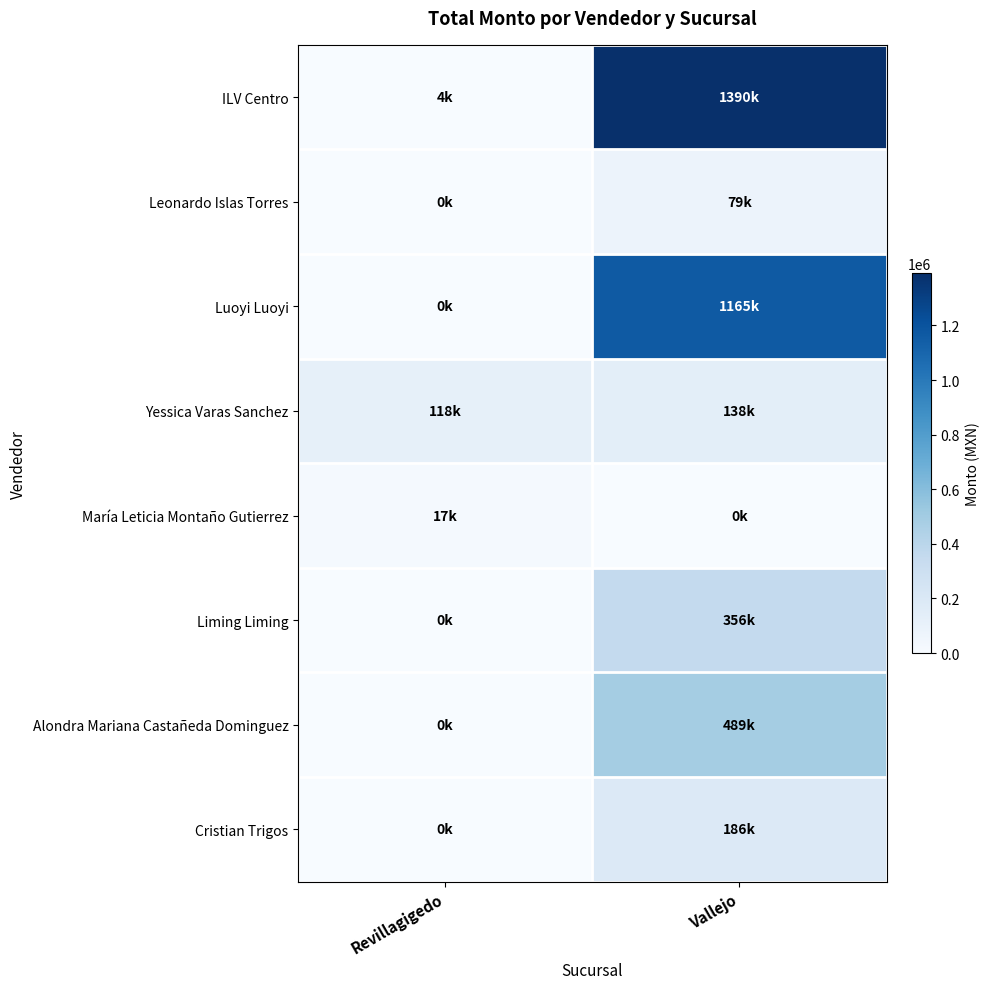

What is the total value across all series at Revillagigedo?

138850